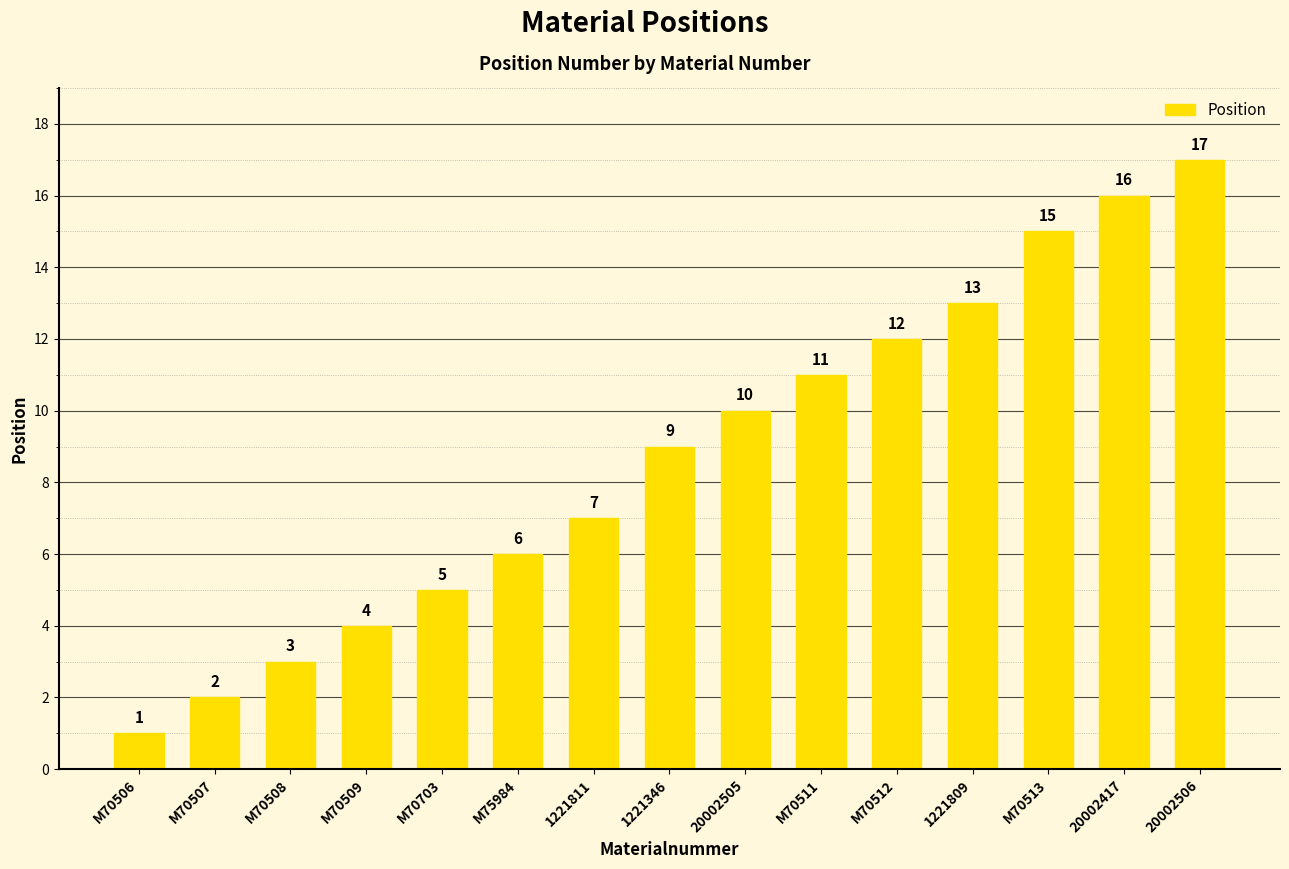

What position from the left is M75984?

6